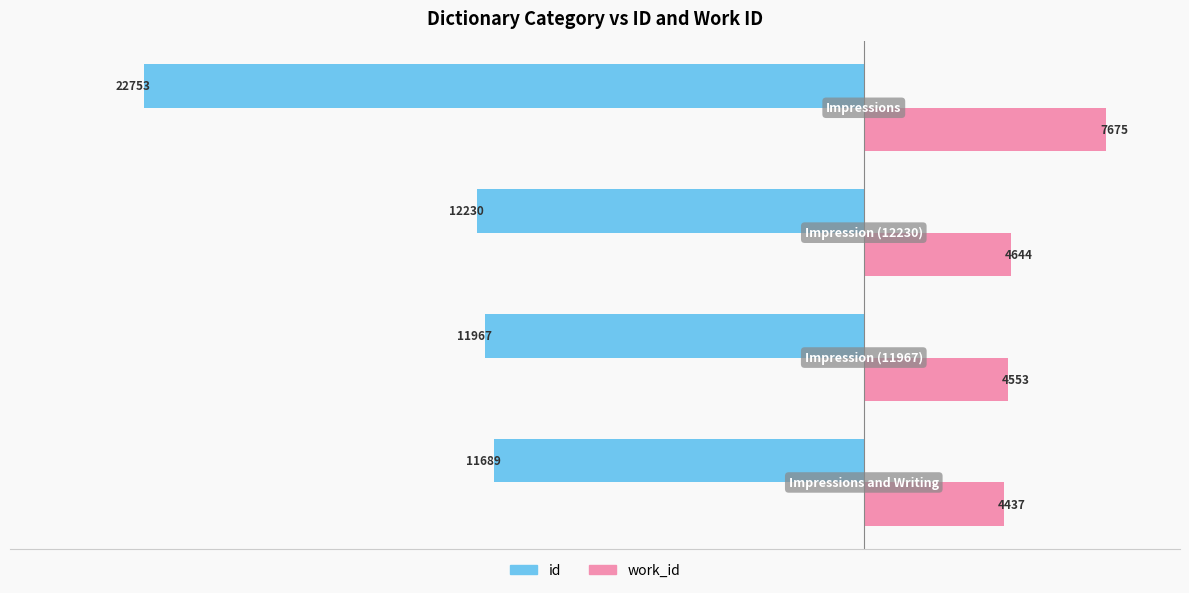

What is the difference between the second highest and minimum values in the work_id series?

207